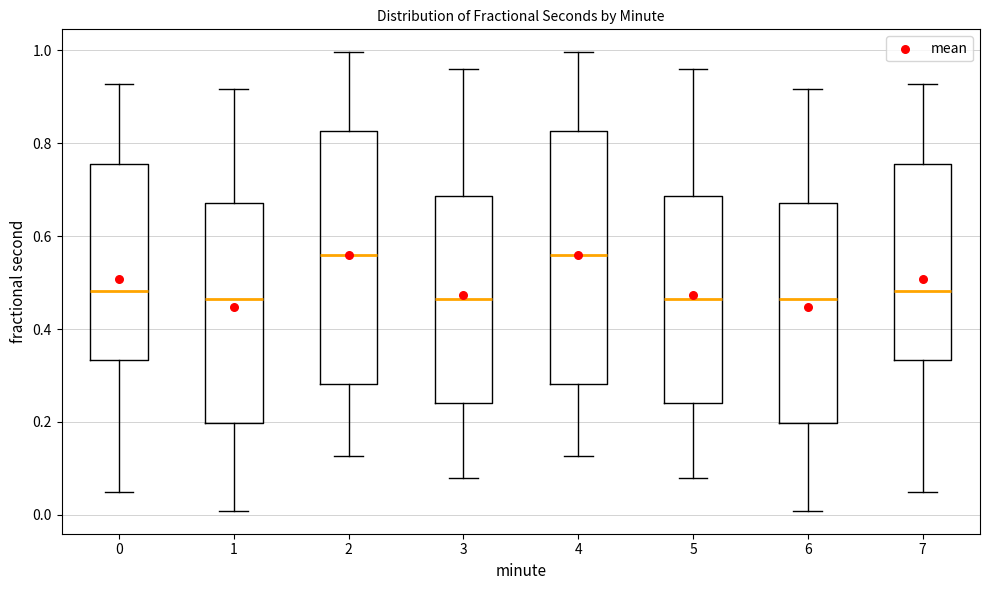

Reading left to right, transcribe this box plot: for each box, give where its median line is, the range the box spans, and where its two whiskers end, as read against the y-axis. The values are not printed on the chart, so give them approximately, as read against the axis.

0: median 0.48, box 0.34 to 0.76, whiskers 0.04 to 0.92
1: median 0.46, box 0.20 to 0.68, whiskers 0.00 to 0.92
2: median 0.56, box 0.28 to 0.82, whiskers 0.12 to 1.00
3: median 0.46, box 0.24 to 0.68, whiskers 0.08 to 0.96
4: median 0.56, box 0.28 to 0.82, whiskers 0.12 to 1.00
5: median 0.46, box 0.24 to 0.68, whiskers 0.08 to 0.96
6: median 0.46, box 0.20 to 0.68, whiskers 0.00 to 0.92
7: median 0.48, box 0.34 to 0.76, whiskers 0.04 to 0.92